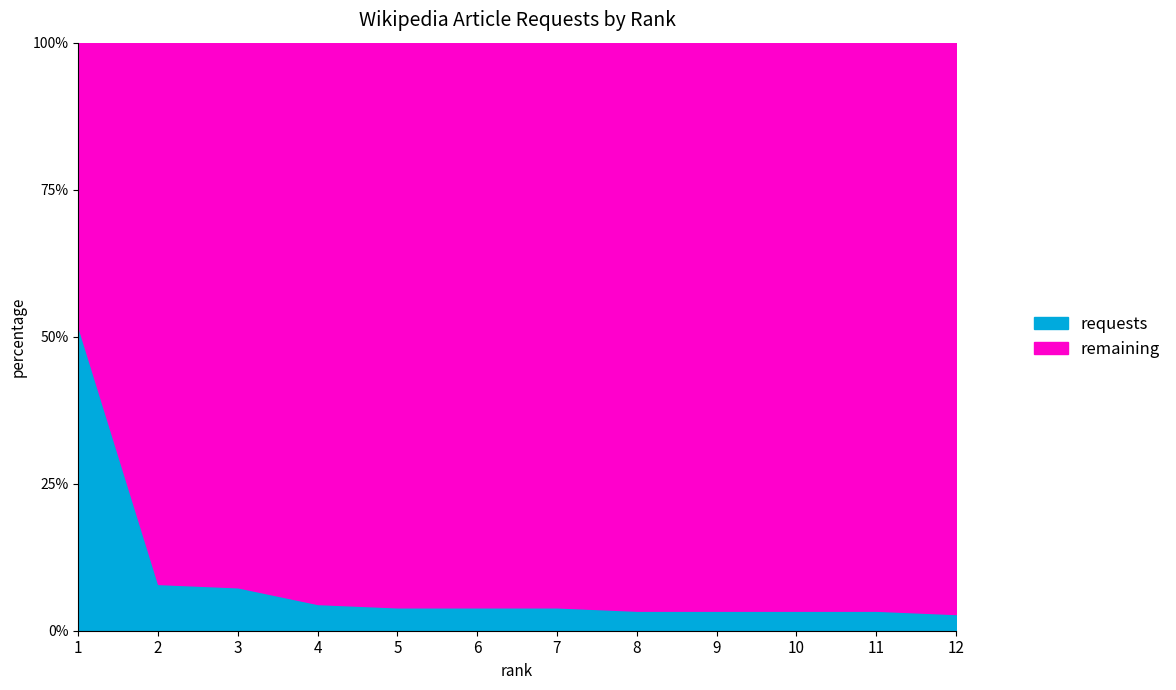

The requests series shows 4.0 at 7. True or false?

True